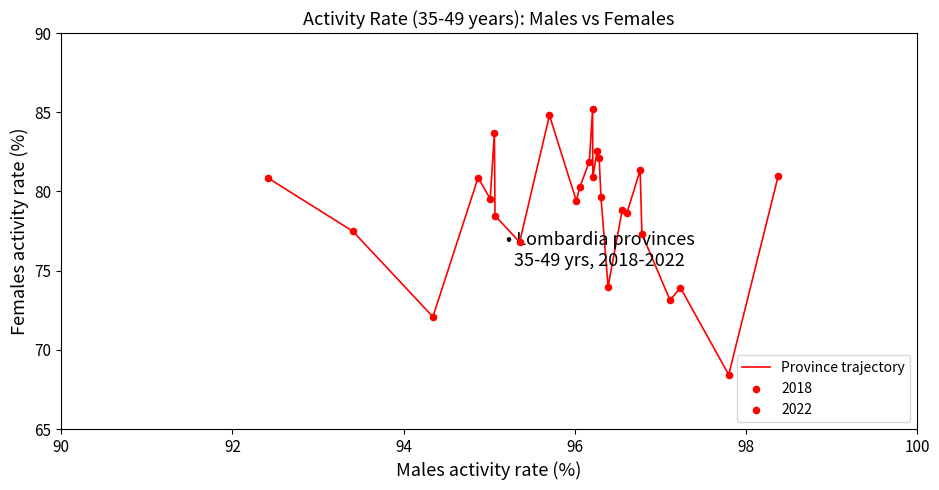

What is the maximum value shown in the chart?

85.2